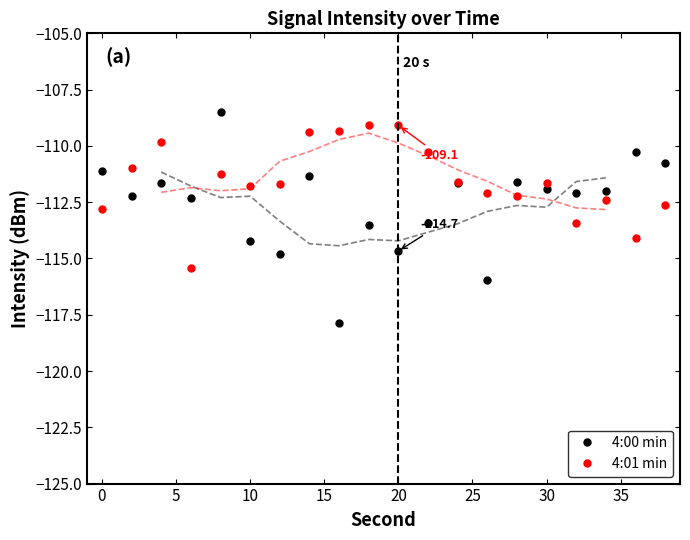

At which category is the sum across all series the highest?

8